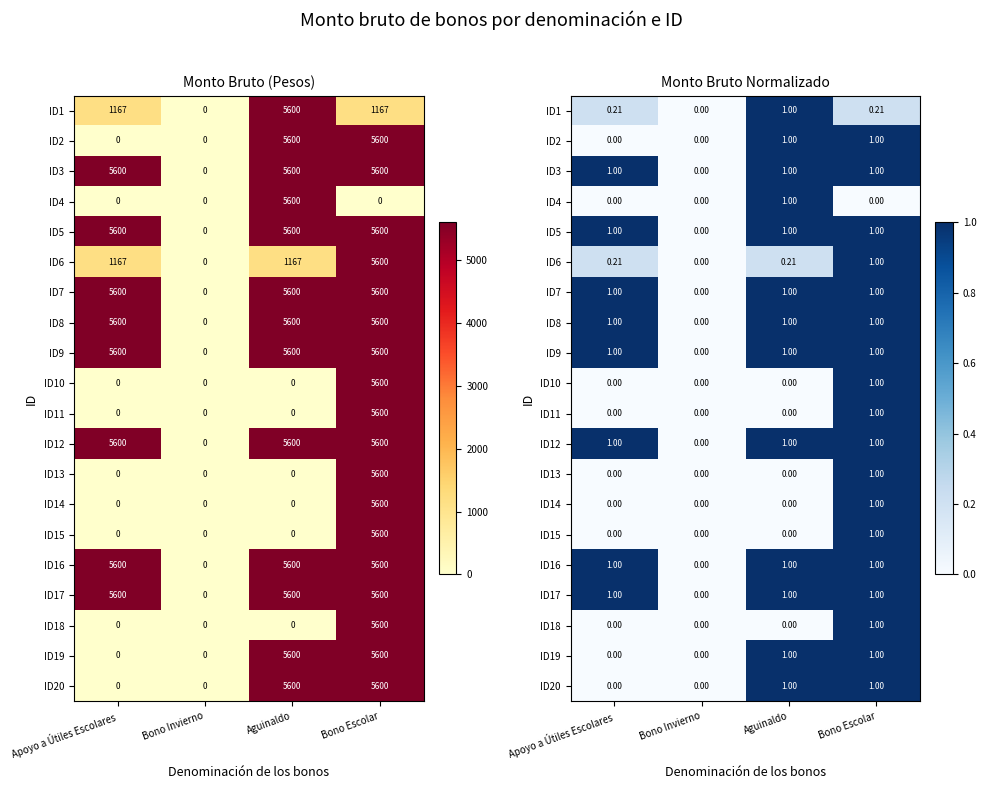

True or false: ID17 has a value of 1.0 at Apoyo a Útiles Escolares.

True